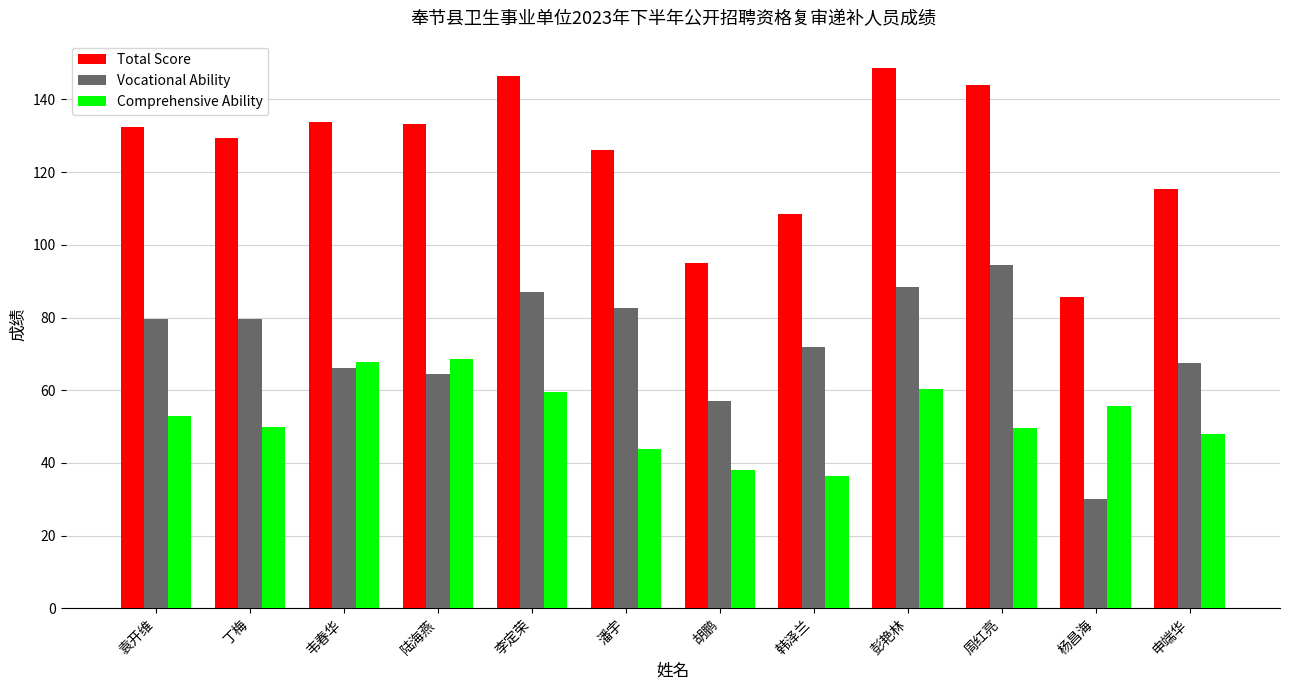

What is the value of the Comprehensive Ability bar at the 1st from the left?

52.9